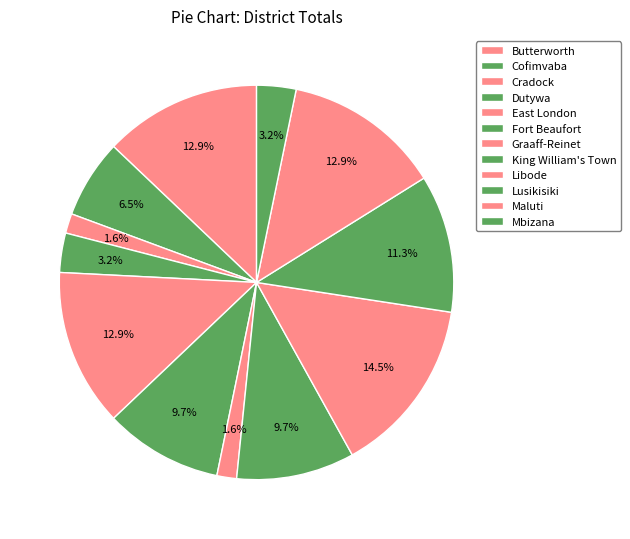

Count the number of slices in the pie.

12